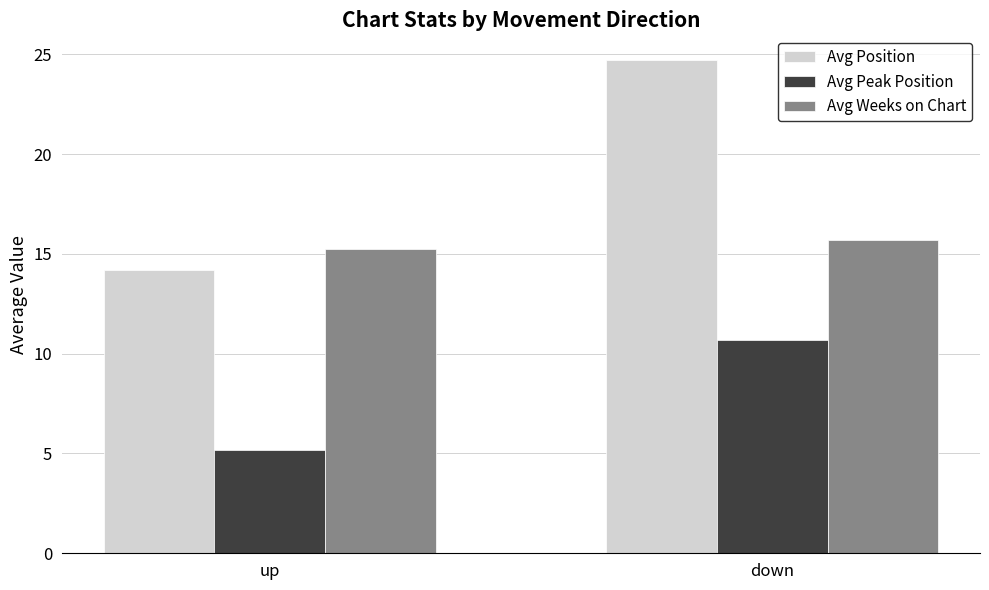

What are all the series names shown in the legend?

Avg Position, Avg Peak Position, Avg Weeks on Chart